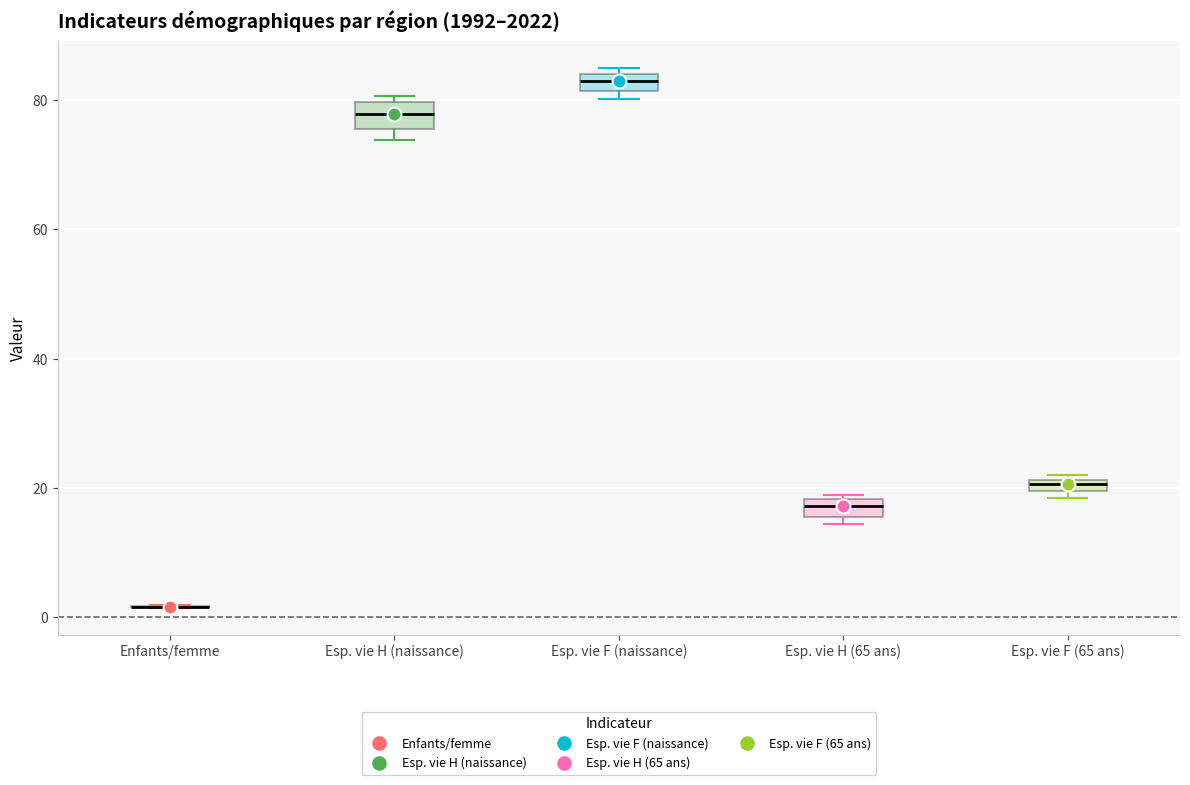

Where is the upper edge of the box for Esp. vie F (naissance) on the y-axis? The values are not printed on the chart, so give them approximately, as read against the axis.

84